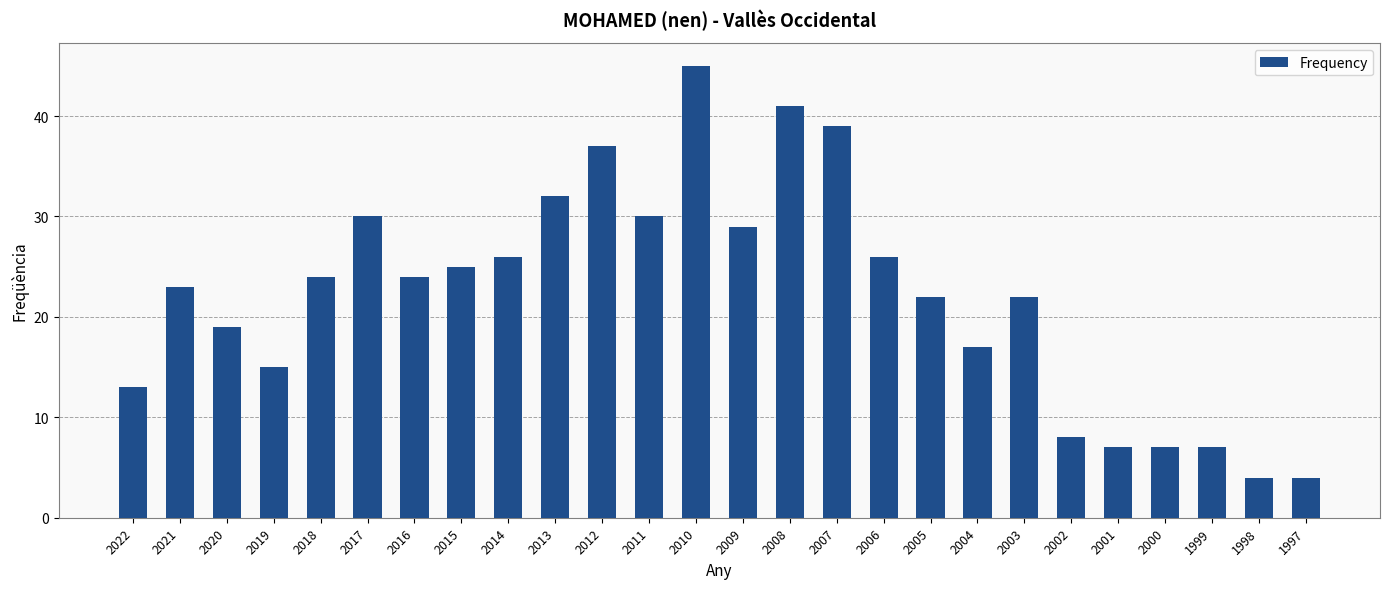

What is the greatest value displayed?

45